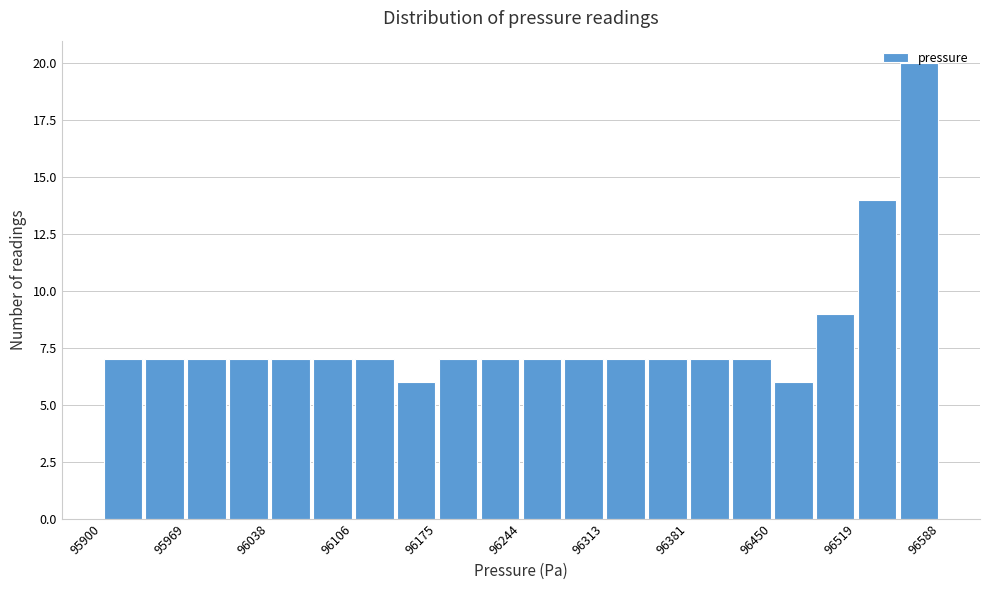

Read against the x-axis, roughly where is the centre of the tallest bar?

96570